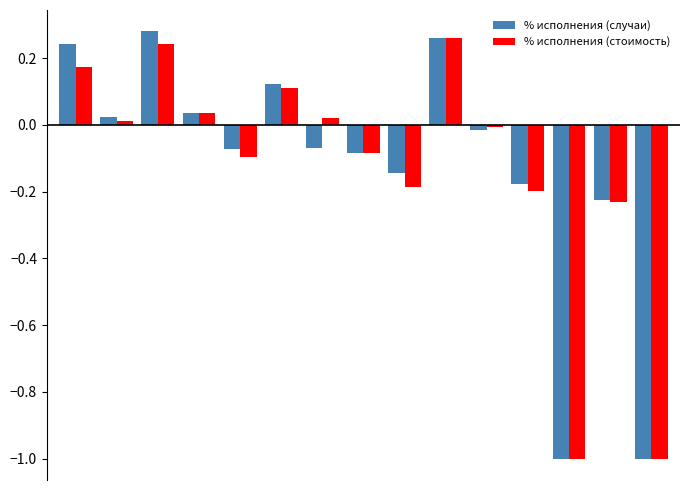

What is the difference between the second highest and minimum values in the % исполнения (стоимость) series?

1.2